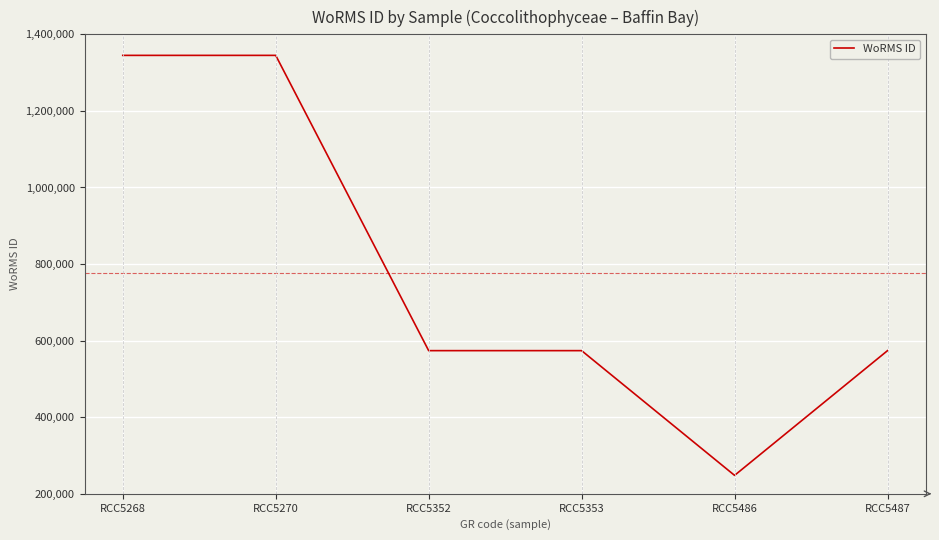

Is it true that the value at RCC5270 is 622195?

False